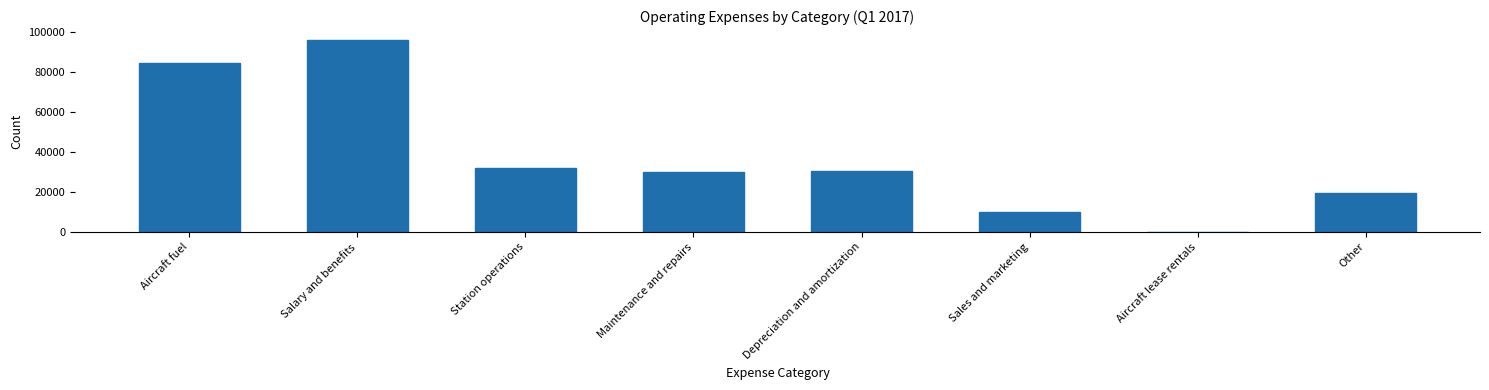

Reading left to right, list all the values displayed in this chart.

Aircraft fuel=84662	Salary and benefits=96298	Station operations=31832	Maintenance and repairs=30095	Depreciation and amortization=30549	Sales and marketing=9998	Aircraft lease rentals=164	Other=19351